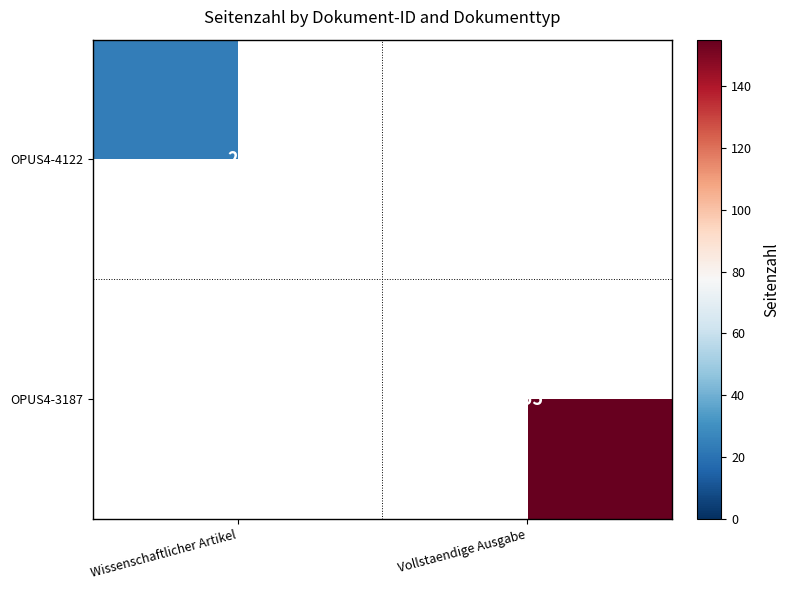

Is it true that OPUS4-4122 equals 24 at Wissenschaftlicher Artikel?

True